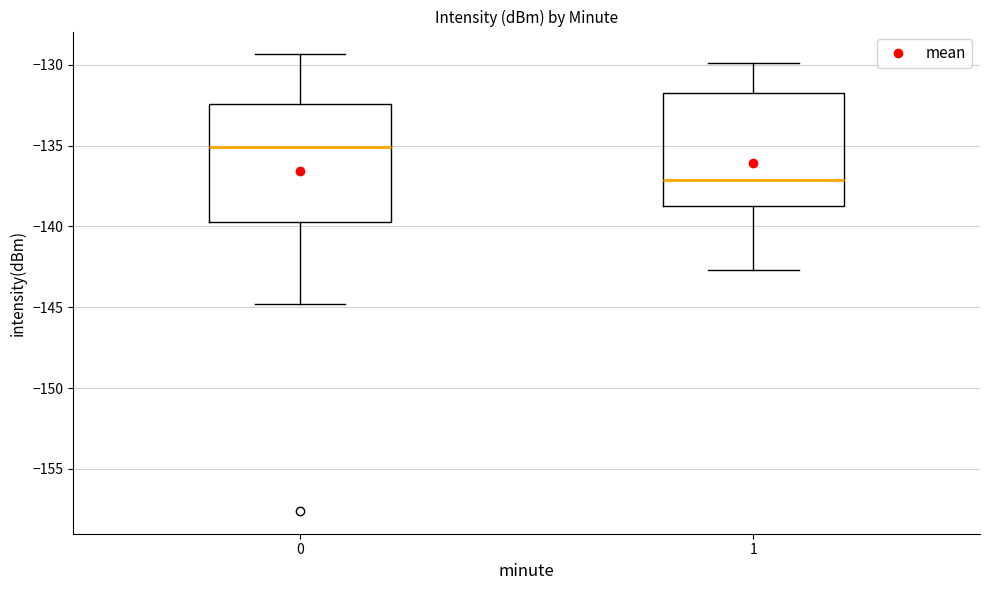

Reading left to right, read every box against the y-axis: the position of its median line, the range the box covers, and the ends of its whiskers. The values are not printed on the chart, so give them approximately, as read against the axis.

0: median -135.0, box -139.5 to -132.5, whiskers -145.0 to -129.5
1: median -137.0, box -139.0 to -132.0, whiskers -142.5 to -130.0